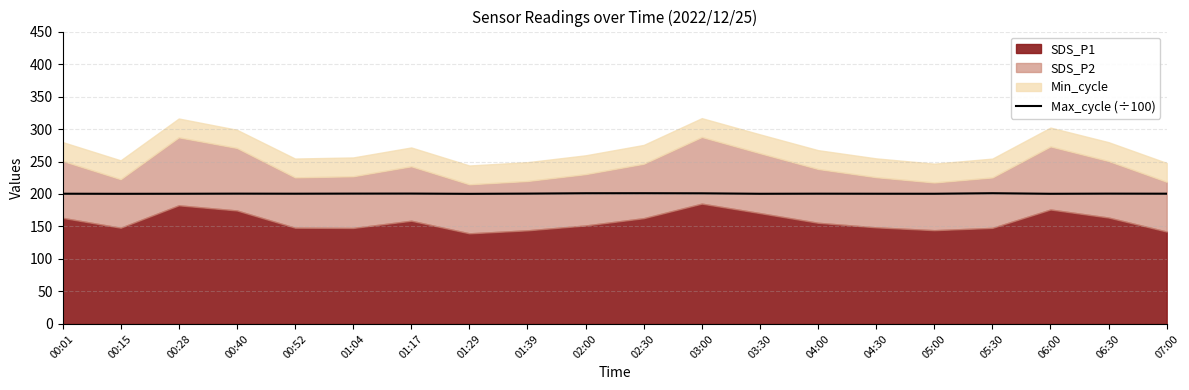

What is the label of the 6th point from the right?

04:30